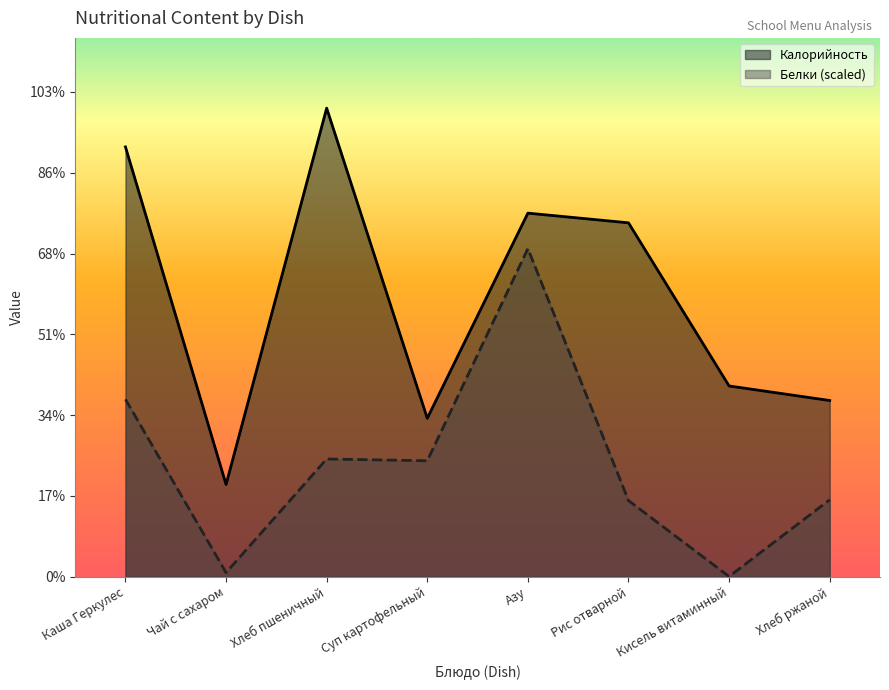

Is the value of Белки at Хлеб ржаной greater than the value of Калорийность at Рис отварной?

No